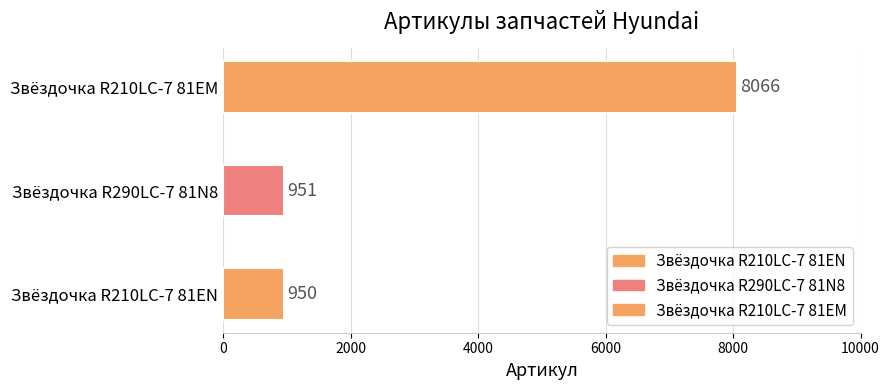

List the labels in order of value, largest first.

Звёздочка ведущая Hyundai R210LC-7 81EM, Звёздочка ведущая Hyundai R290LC-7 81N8, Звёздочка ведущая Hyundai R210LC-7 81EN